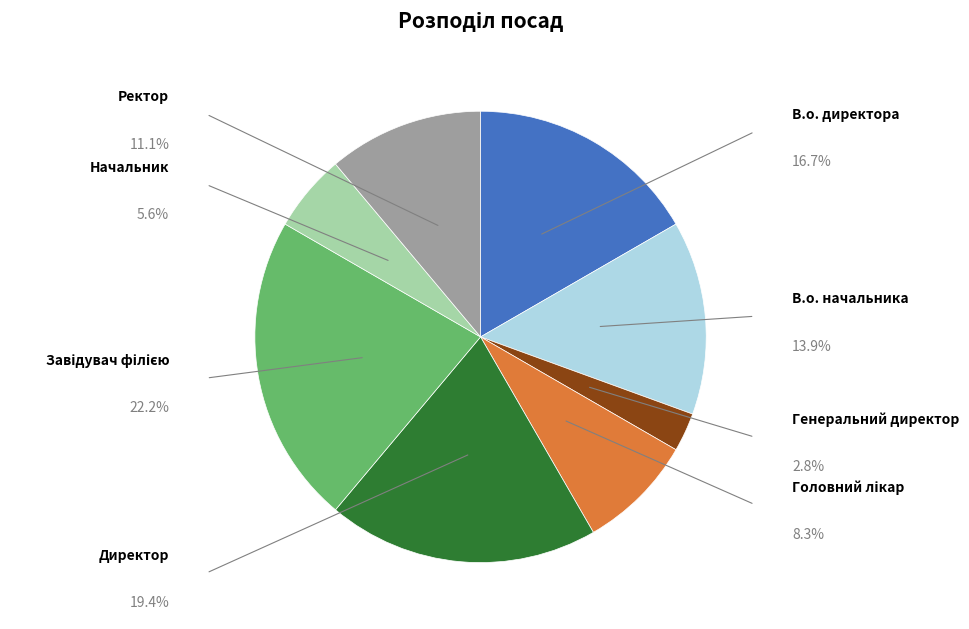

Which slice is the smallest?

Генеральний директор